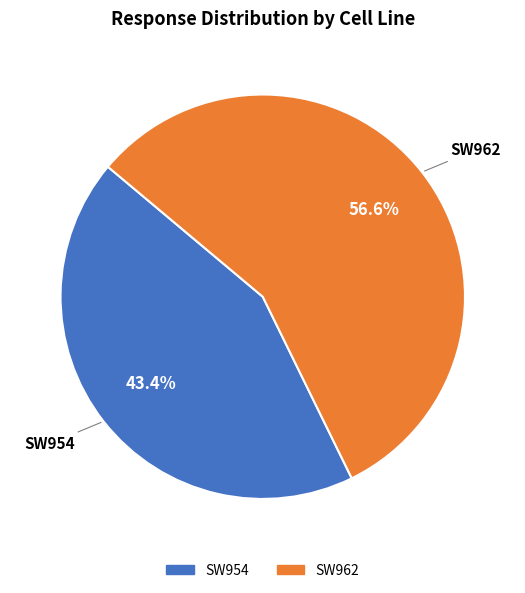

Is there a majority slice in this chart?

Yes